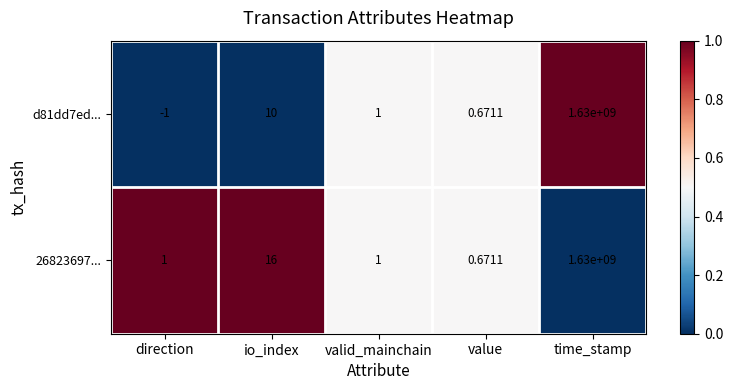

What is the total value across all series at value?

1.3